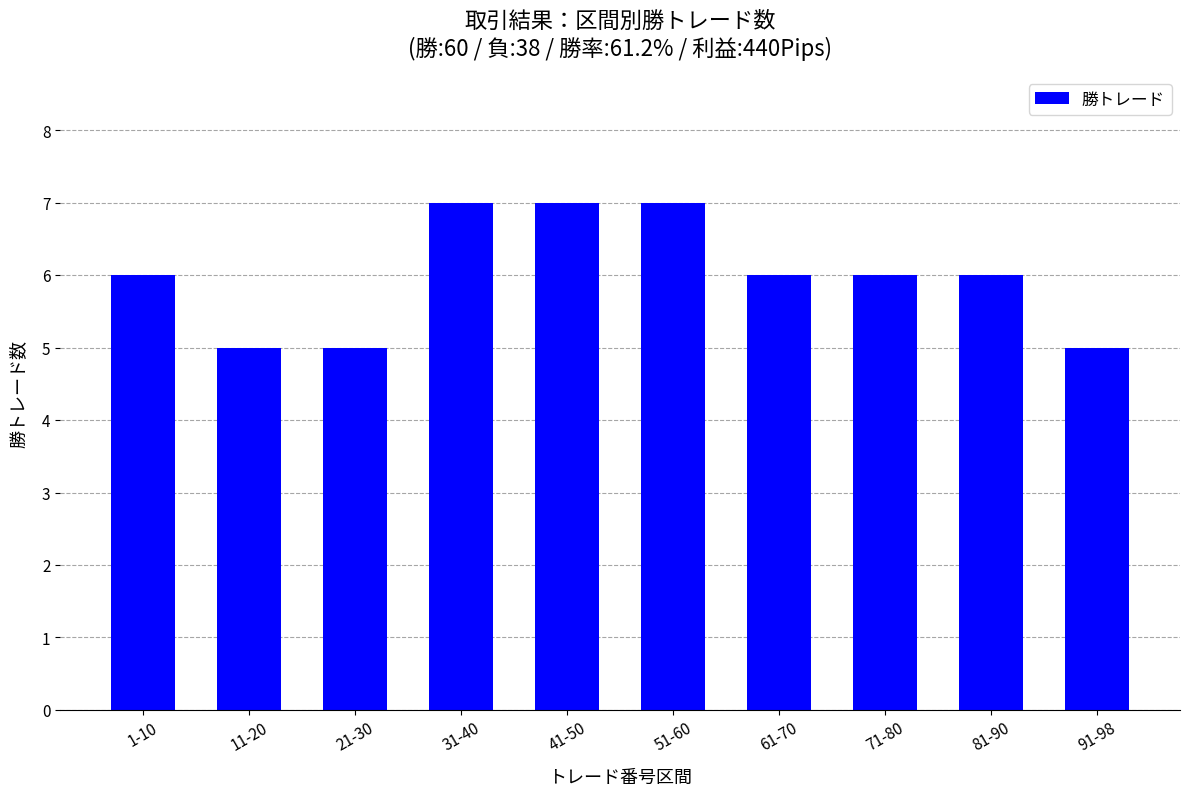

What is the minimum value shown in the chart?

5